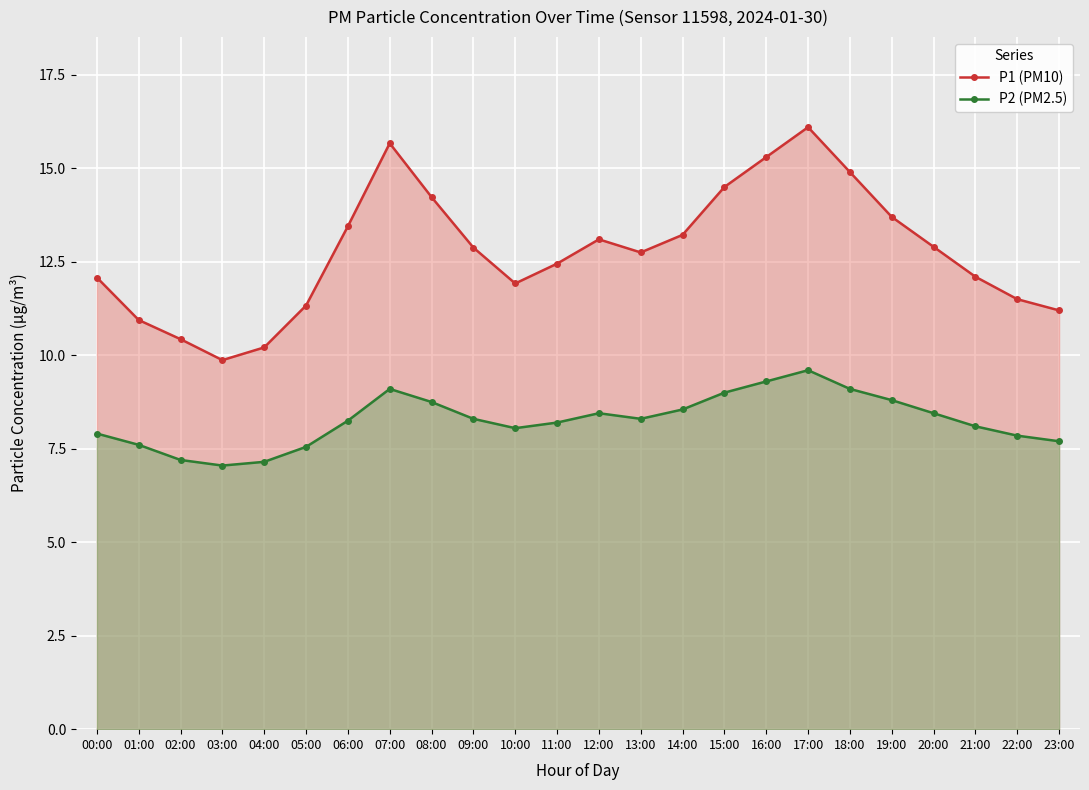

The value of P2 (PM2.5) at 19:00 is 8.8. True or false?

True